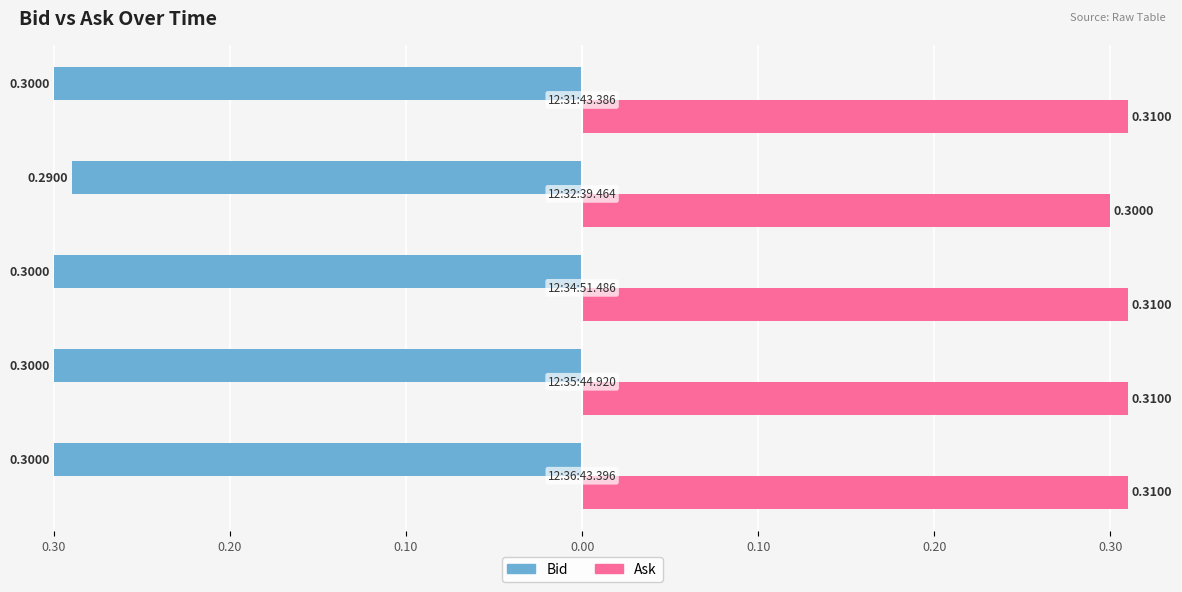

At how many categories does at least one series exceed 0?

5